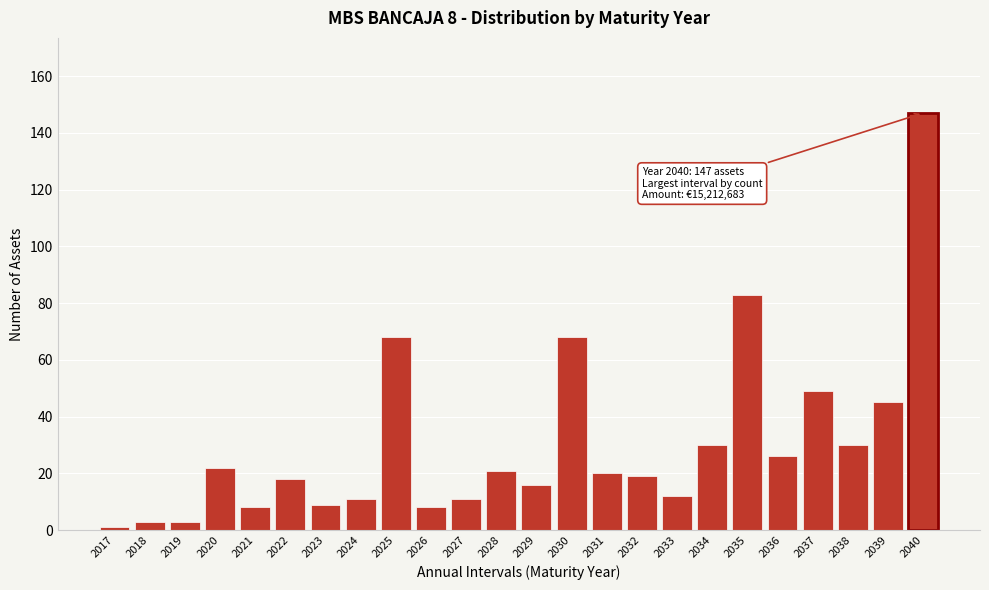

Reading right to left, transcribe all the data shown in this chart.

2040=147	2039=45	2038=30	2037=49	2036=26	2035=83	2034=30	2033=12	2032=19	2031=20	2030=68	2029=16	2028=21	2027=11	2026=8	2025=68	2024=11	2023=9	2022=18	2021=8	2020=22	2019=3	2018=3	2017=1